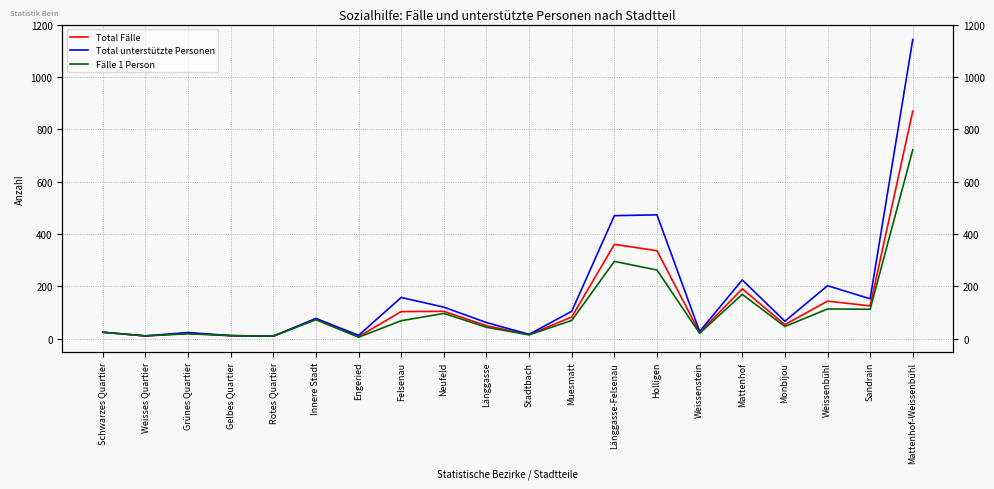

True or false: Fälle 1 Person and Total unterstützte Personen intersect in this chart.

False